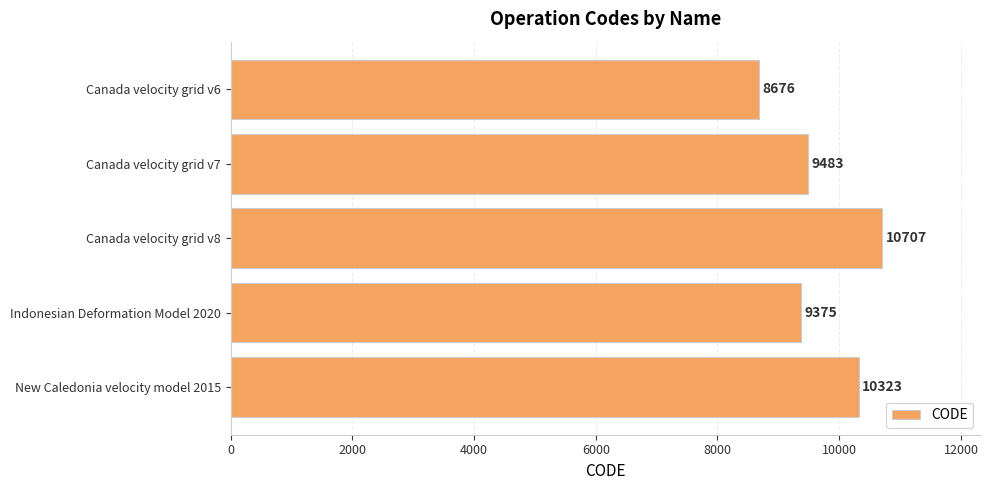

What is the average value?

9713